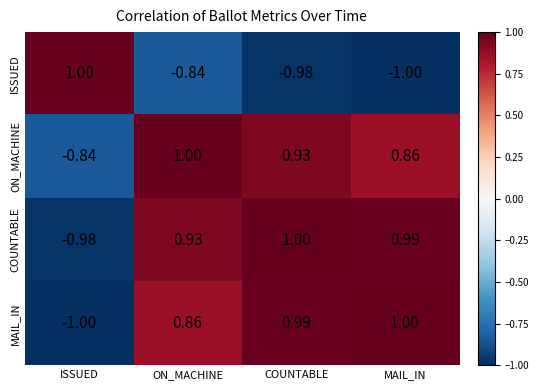

At which label does ON_MACHINE reach its peak?

ON_MACHINE